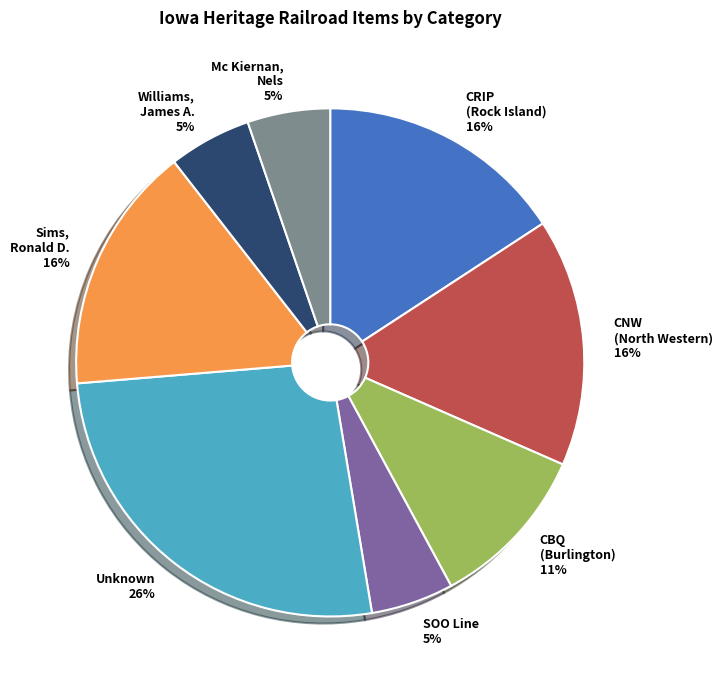

Is there a majority slice in this chart?

No